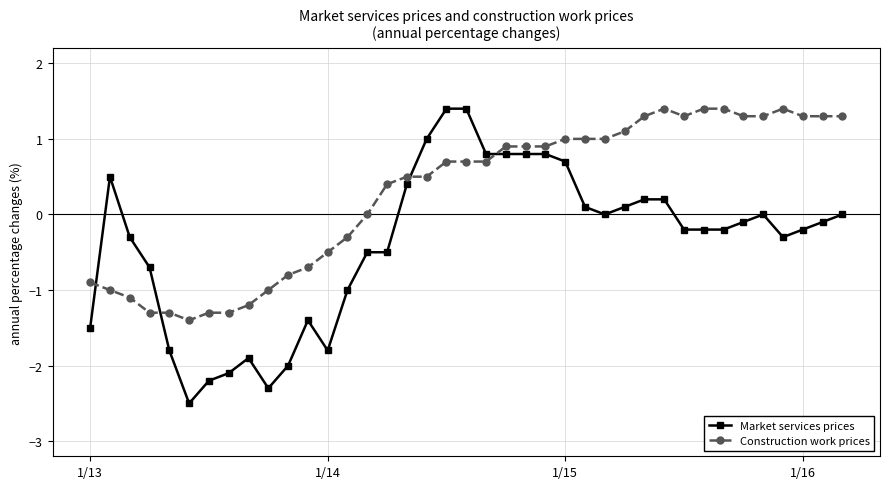

What is the maximum value for Market services prices?

1.4